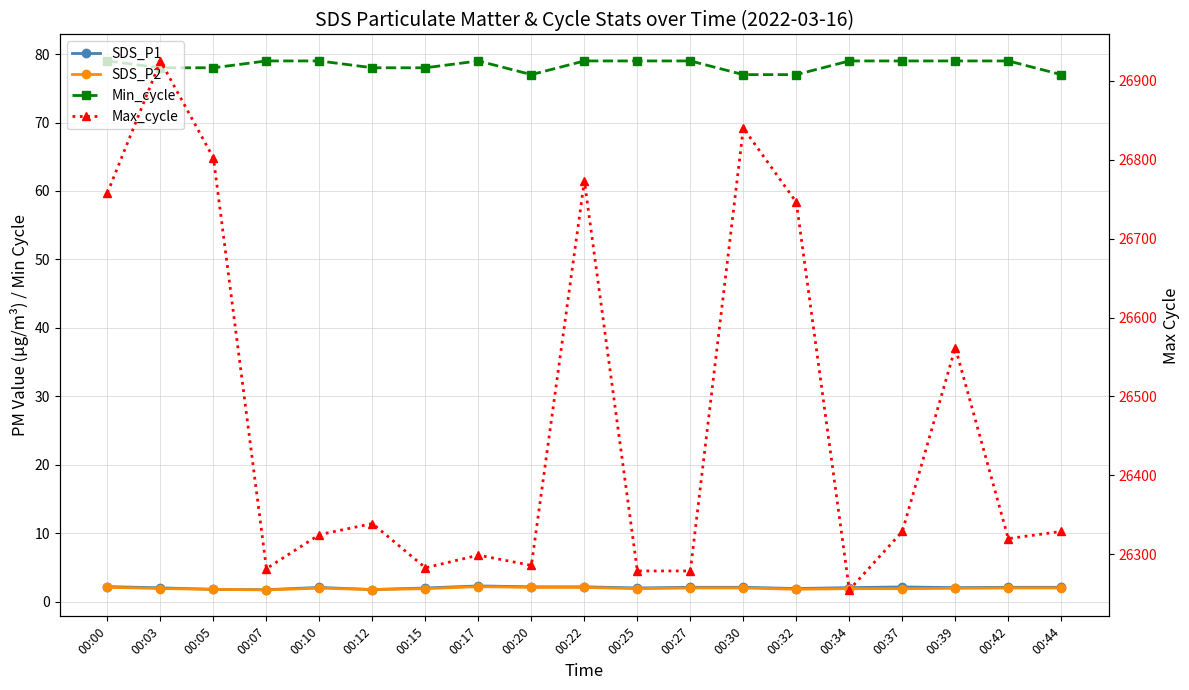

Which label corresponds to the largest value in the chart?

00:03